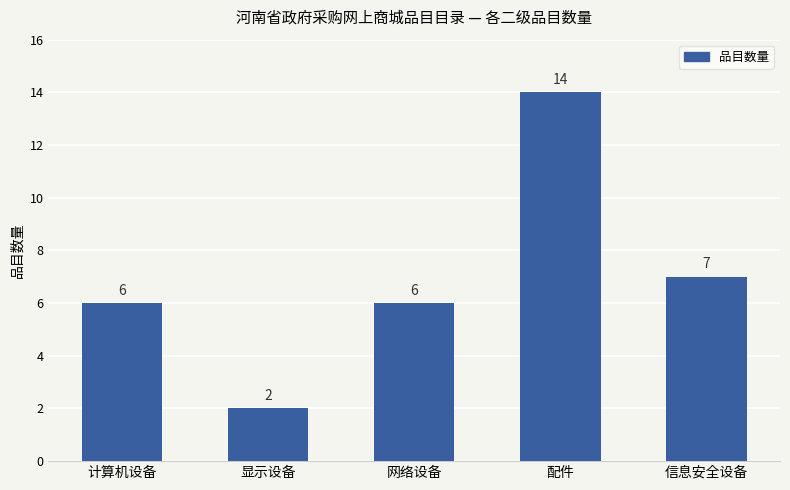

The value at 显示设备 is 3. True or false?

False